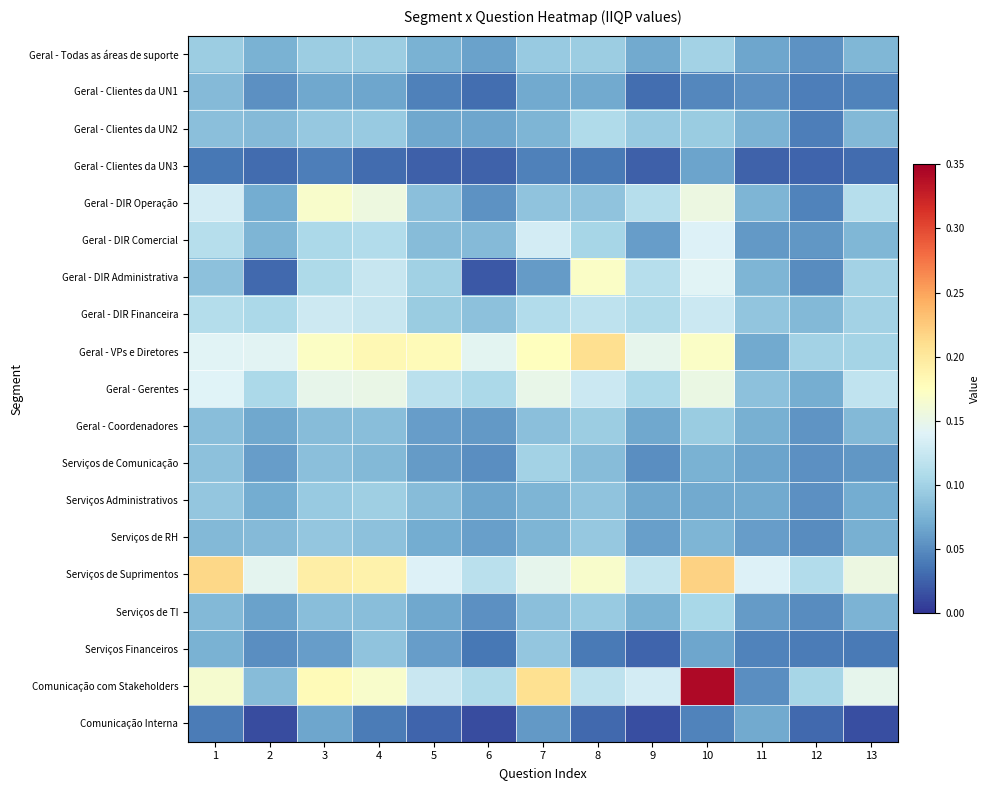

Which series has the largest range (max minus min)?

Comunicação com Stakeholders